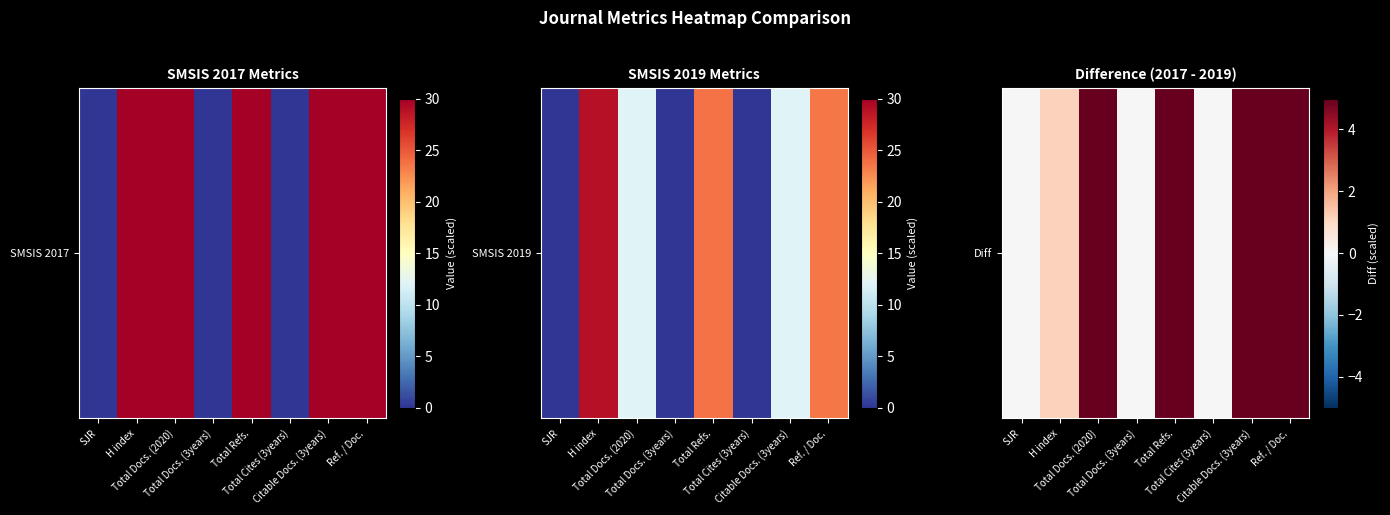

Rank the categories by value from lowest to highest.

SJR, Total Docs. (3years), Total Cites (3years), H index, Total Refs., Ref. / Doc., Total Docs. (2020), Citable Docs. (3years)